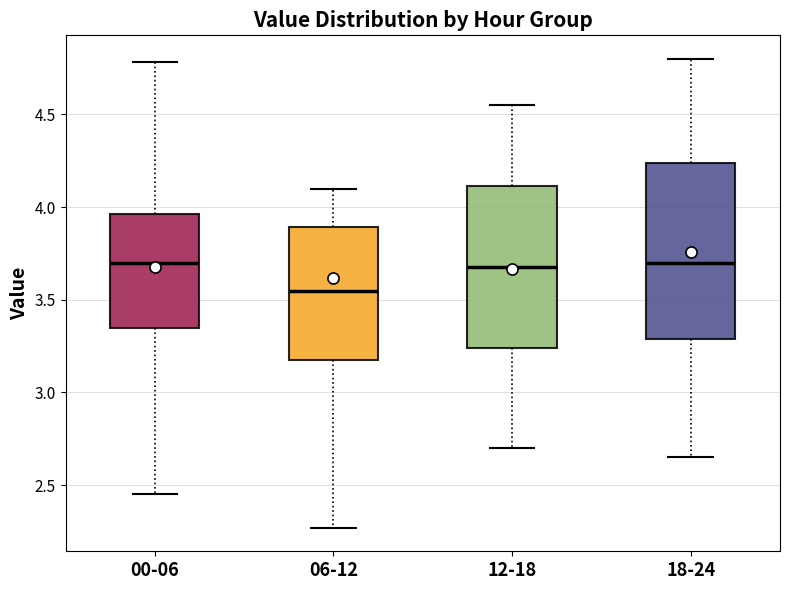

Which box has the lowest median line?

06-12